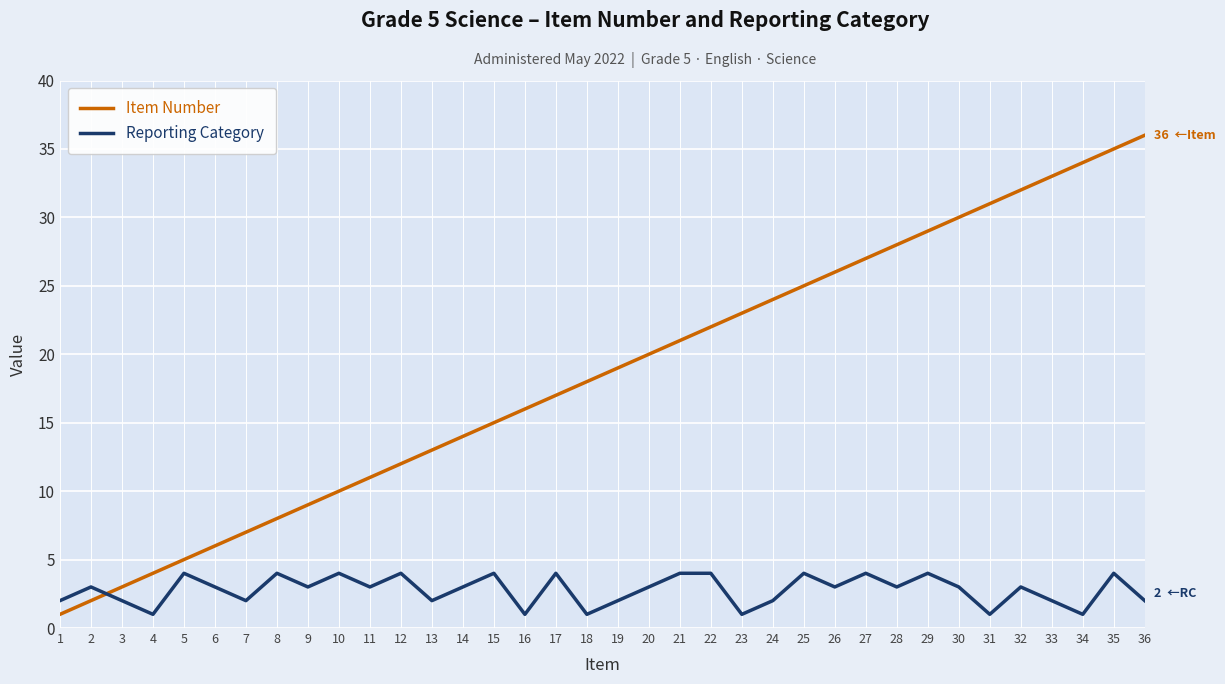

True or false: Item Number and Reporting Category cross at least once.

True